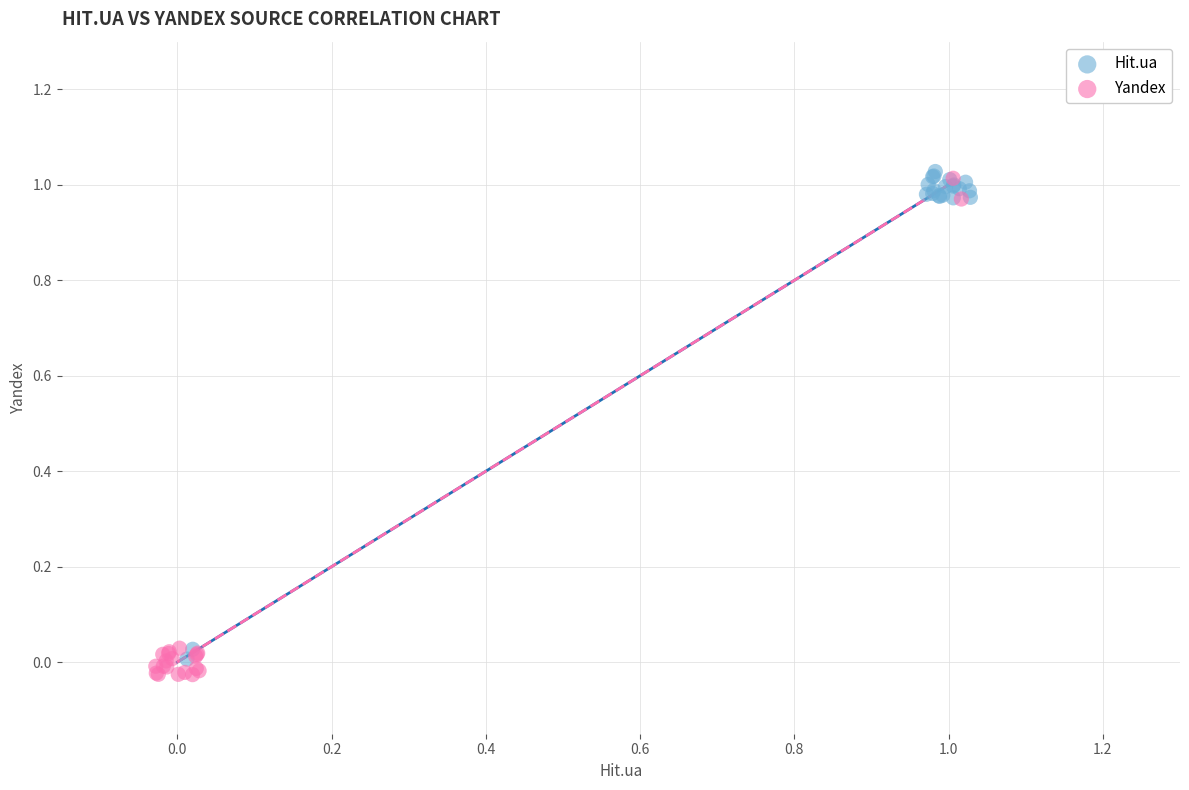

Which series has the widest spread of Y values?

Yandex